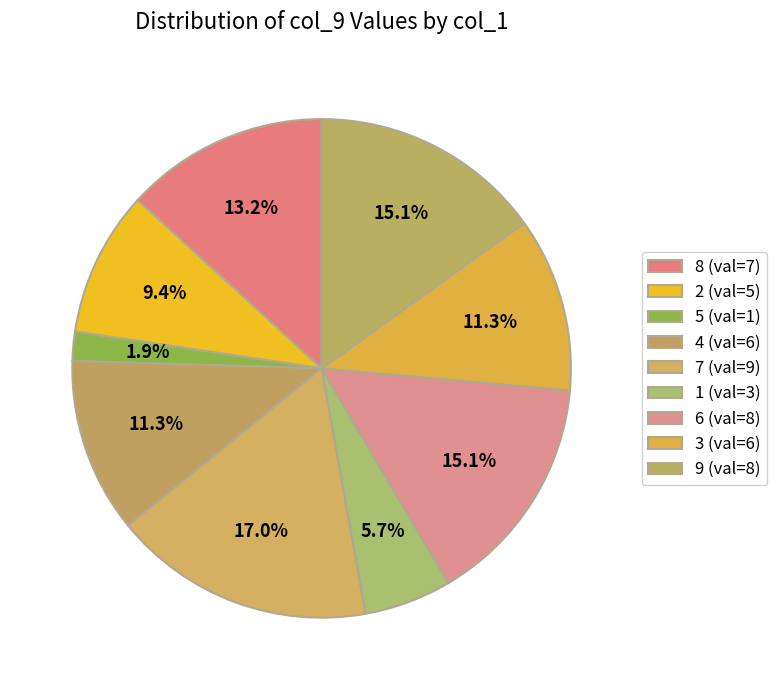

What is the largest slice in the pie chart?

7